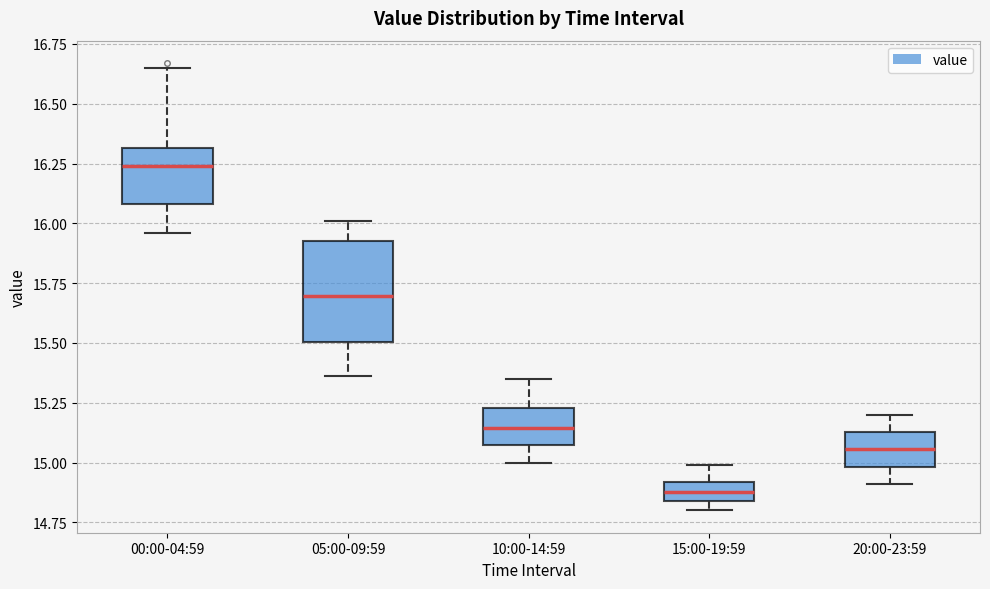

Reading left to right, read every box against the y-axis: the position of its median line, the range the box covers, and the ends of its whiskers. The values are not printed on the chart, so give them approximately, as read against the axis.

00:00-04:59: median 16.25, box 16.10 to 16.30, whiskers 15.95 to 16.65
05:00-09:59: median 15.70, box 15.50 to 15.95, whiskers 15.35 to 16.00
10:00-14:59: median 15.15, box 15.05 to 15.25, whiskers 15.00 to 15.35
15:00-19:59: median 14.90 (inside the box), box 14.85 to 14.90, whiskers 14.80 to 15.00
20:00-23:59: median 15.05, box 15.00 to 15.15, whiskers 14.90 to 15.20